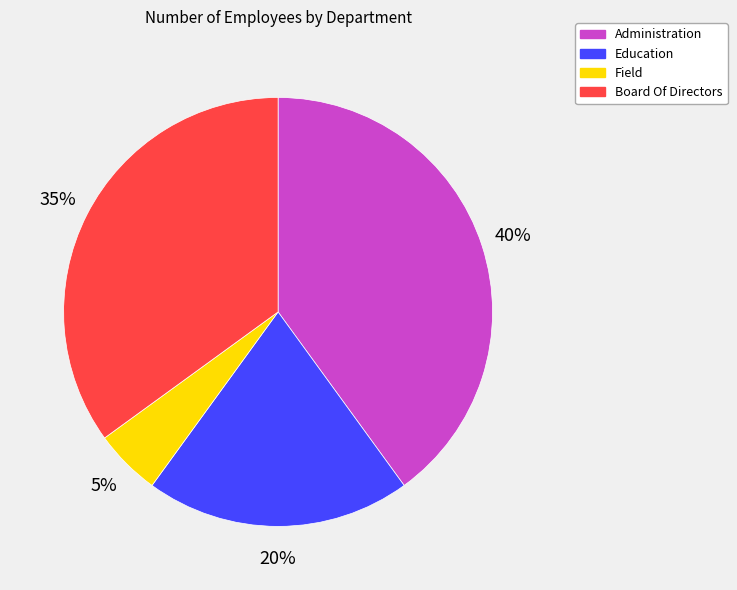

Rank the categories by value from highest to lowest.

Administration, Board Of Directors, Education, Field